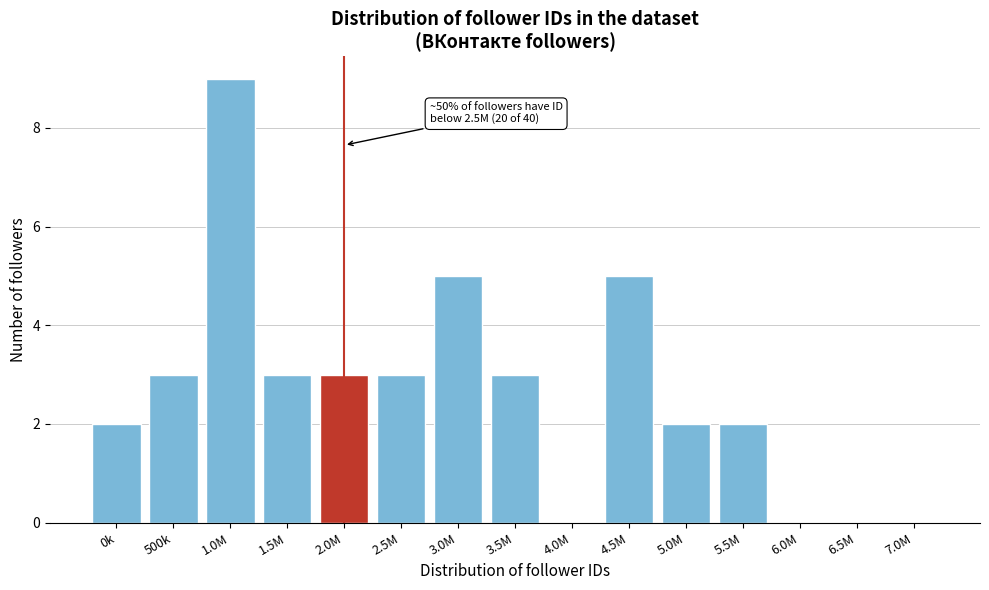

Reading right to left, transcribe all the data shown in this chart.

7.0M=0	6.5M=0	6.0M=0	5.5M=2	5.0M=2	4.5M=5	4.0M=0	3.5M=3	3.0M=5	2.5M=3	2.0M=3	1.5M=3	1.0M=9	500k=3	0k=2